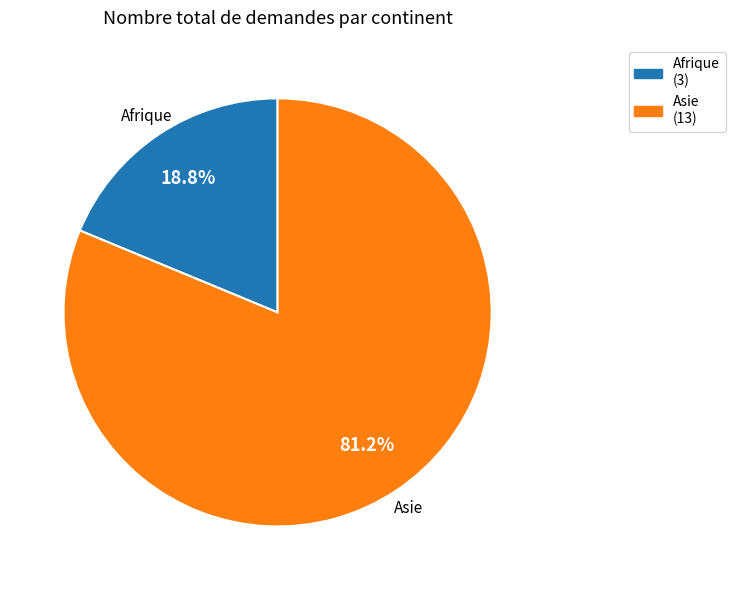

Between Asie (13) and Afrique (3), which is larger?

Asie (13)